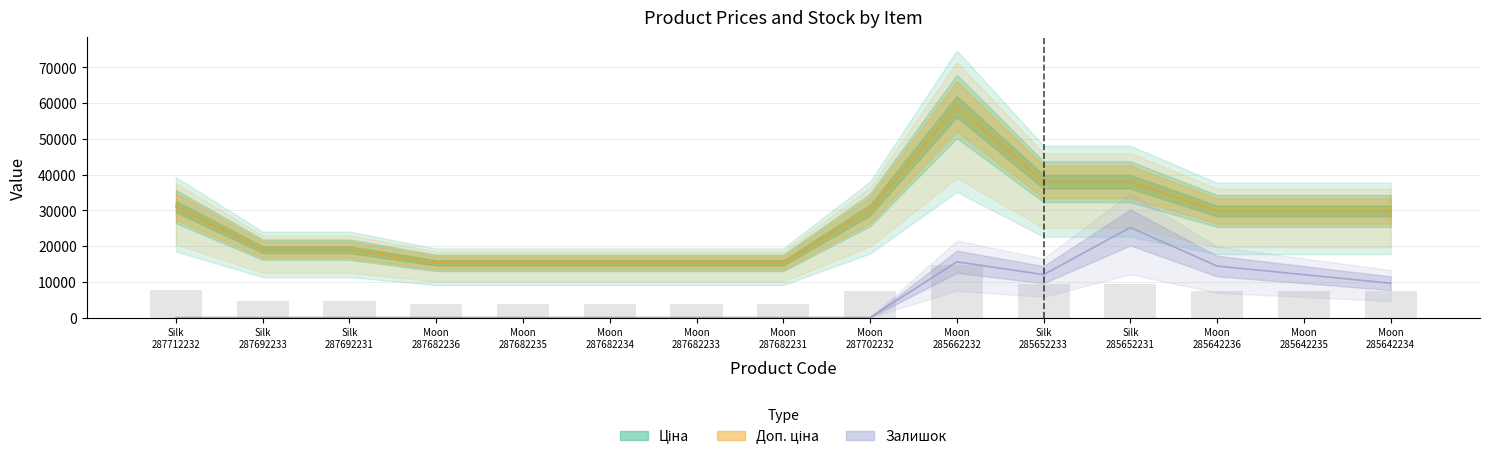

What is the highest value of the Ціна series?

59075.7